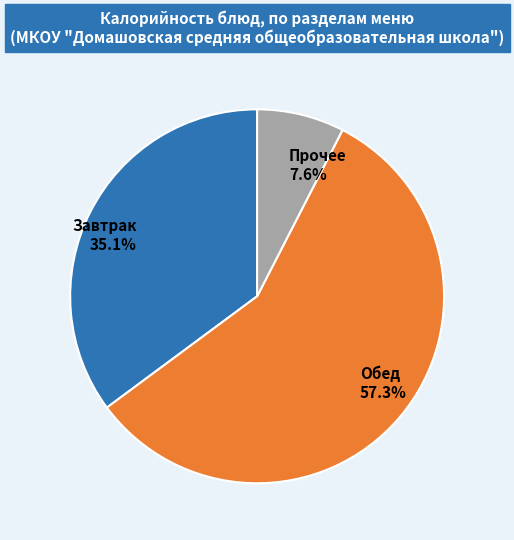

What is the total percentage of Прочее and Завтрак?

42.7%